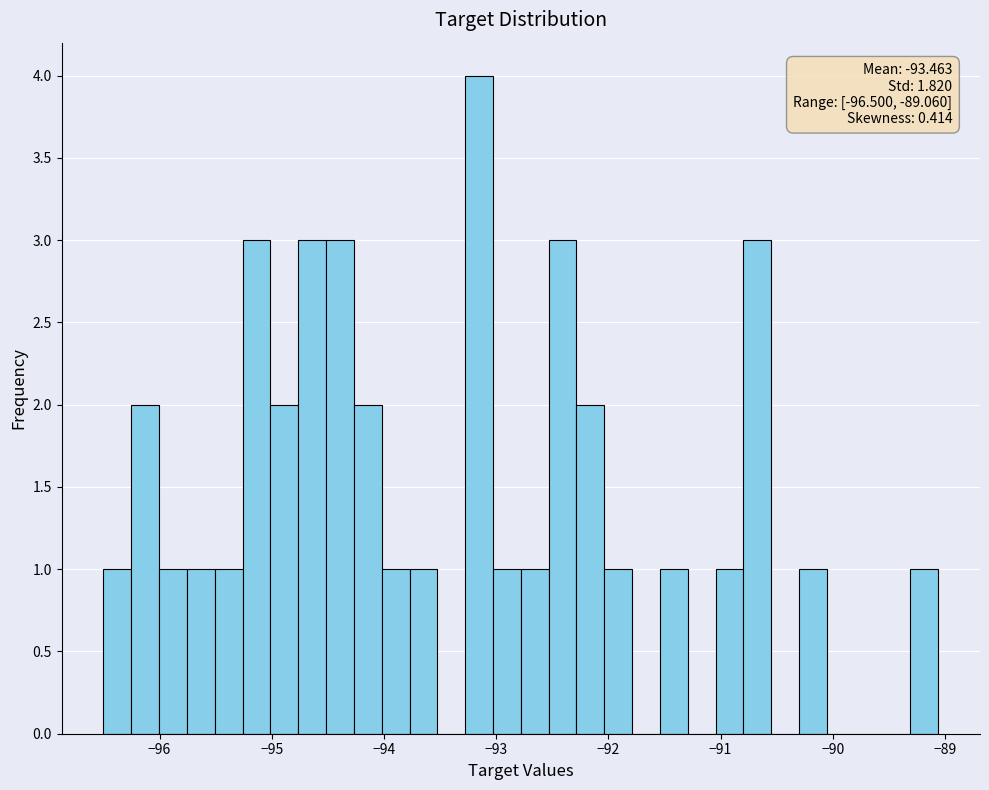

Around what value on the x-axis is the tallest bar? Give the approximate position of its centre, as read against the axis.

-93.2